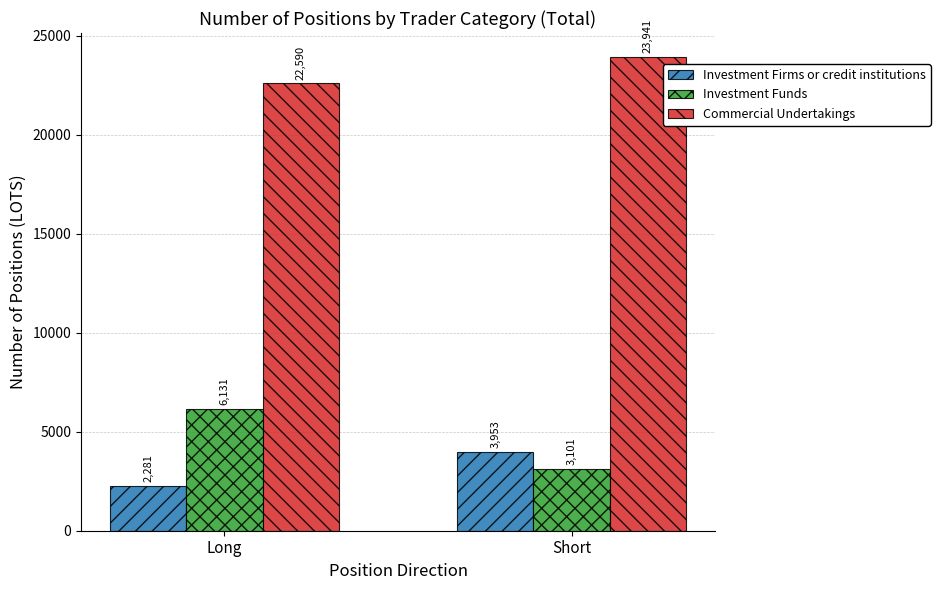

What is the highest value of the Investment Funds series?

6131